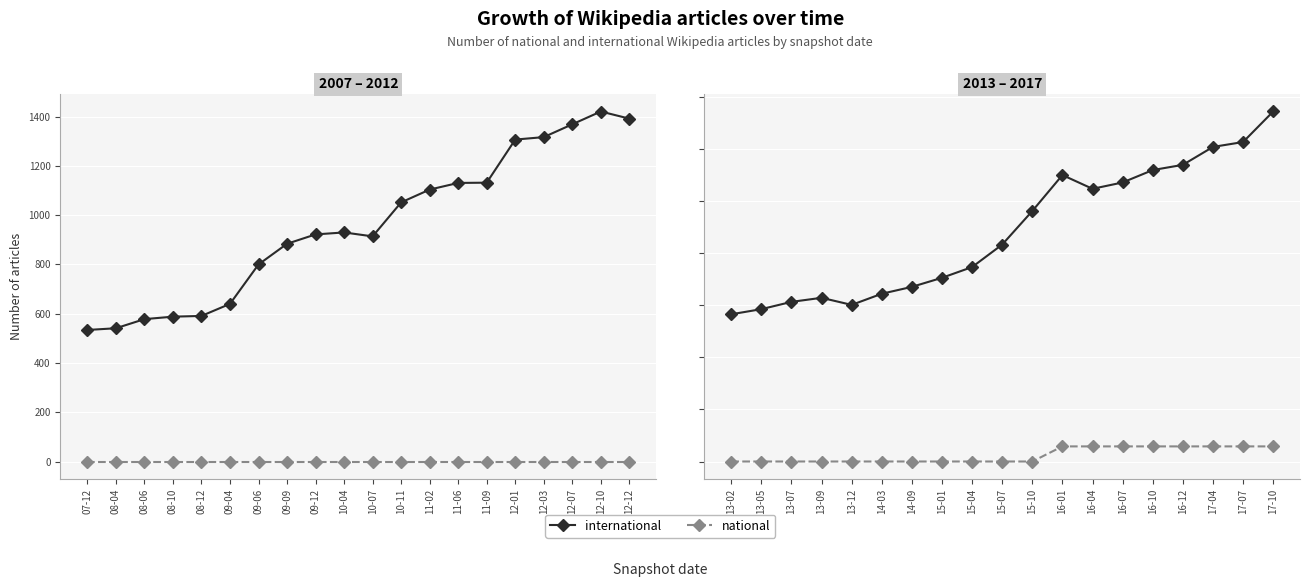

How many interior local valleys does the international series have?

2